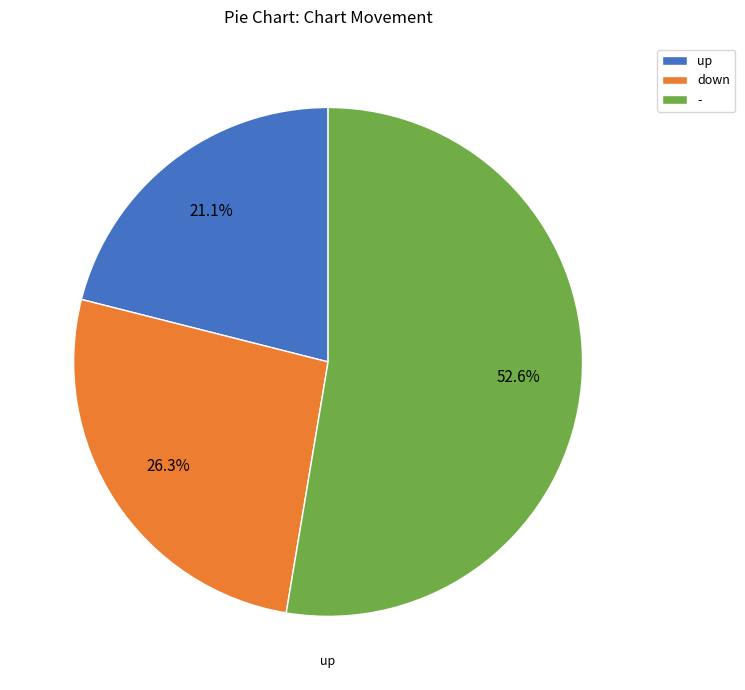

To the nearest percent, what percentage of the pie is -?

53%